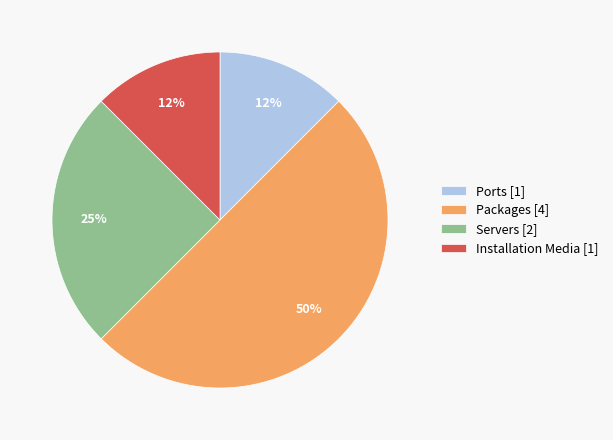

Do Ports and Servers together represent more than half of the pie?

No